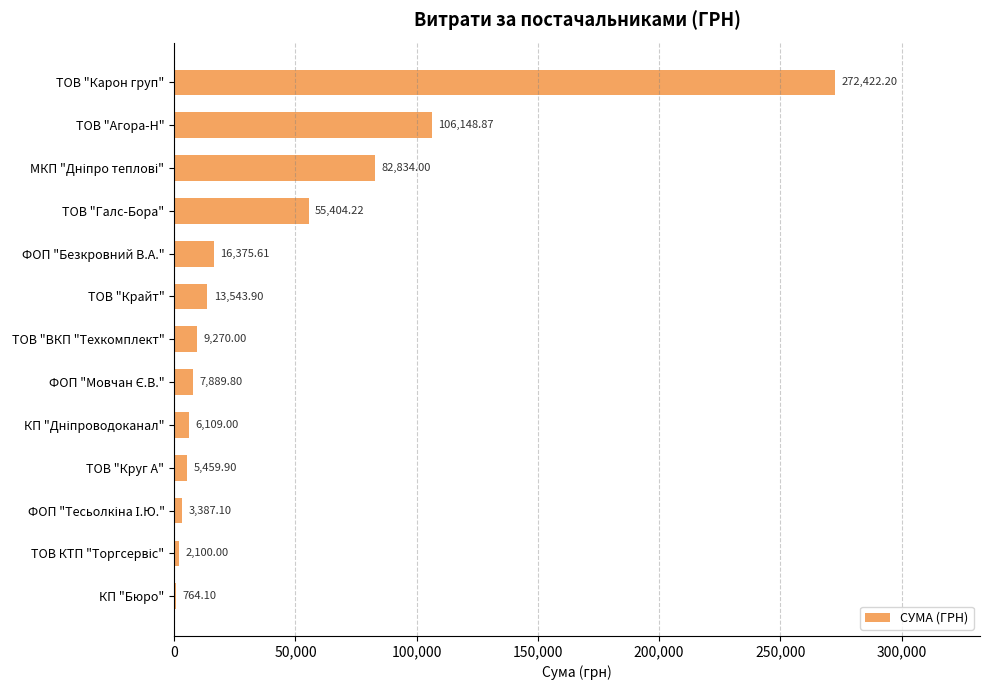

What is the ratio of the value at ТОВ "Агора-Н" to the value at ТОВ "Галс-Бора"?

1.9